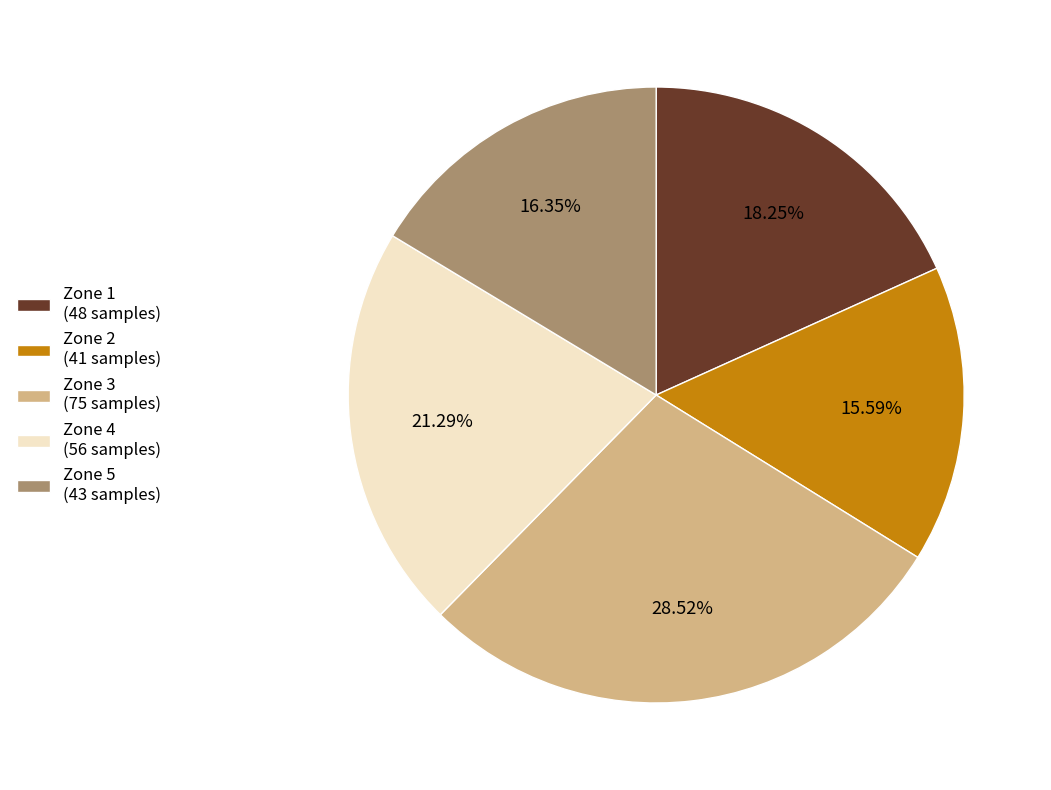

Rank the categories by value from highest to lowest.

Zone 3, Zone 4, Zone 1, Zone 5, Zone 2